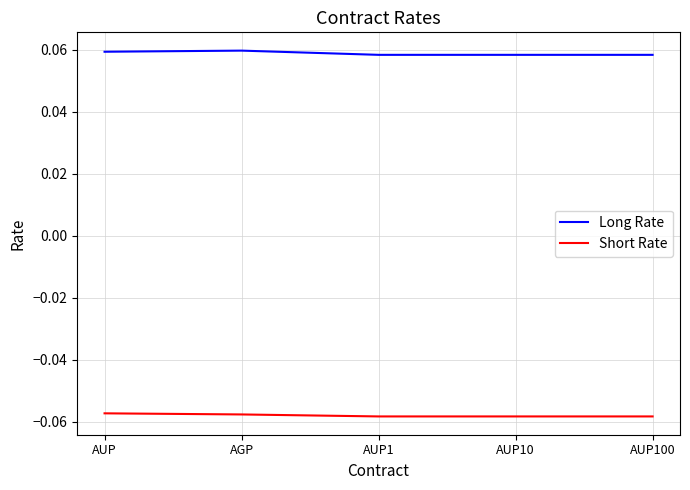

What position from the left is AUP?

1